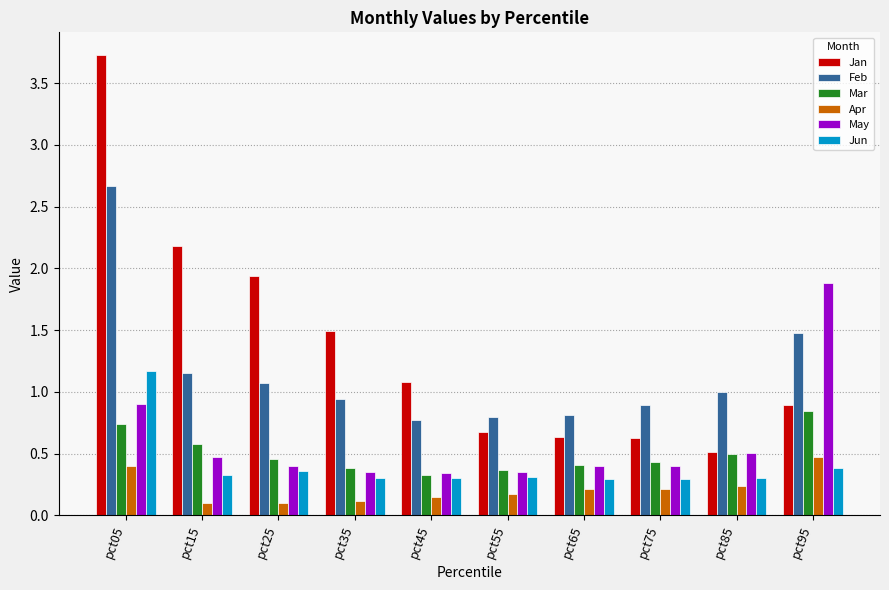

How many bars are there in each group?

6